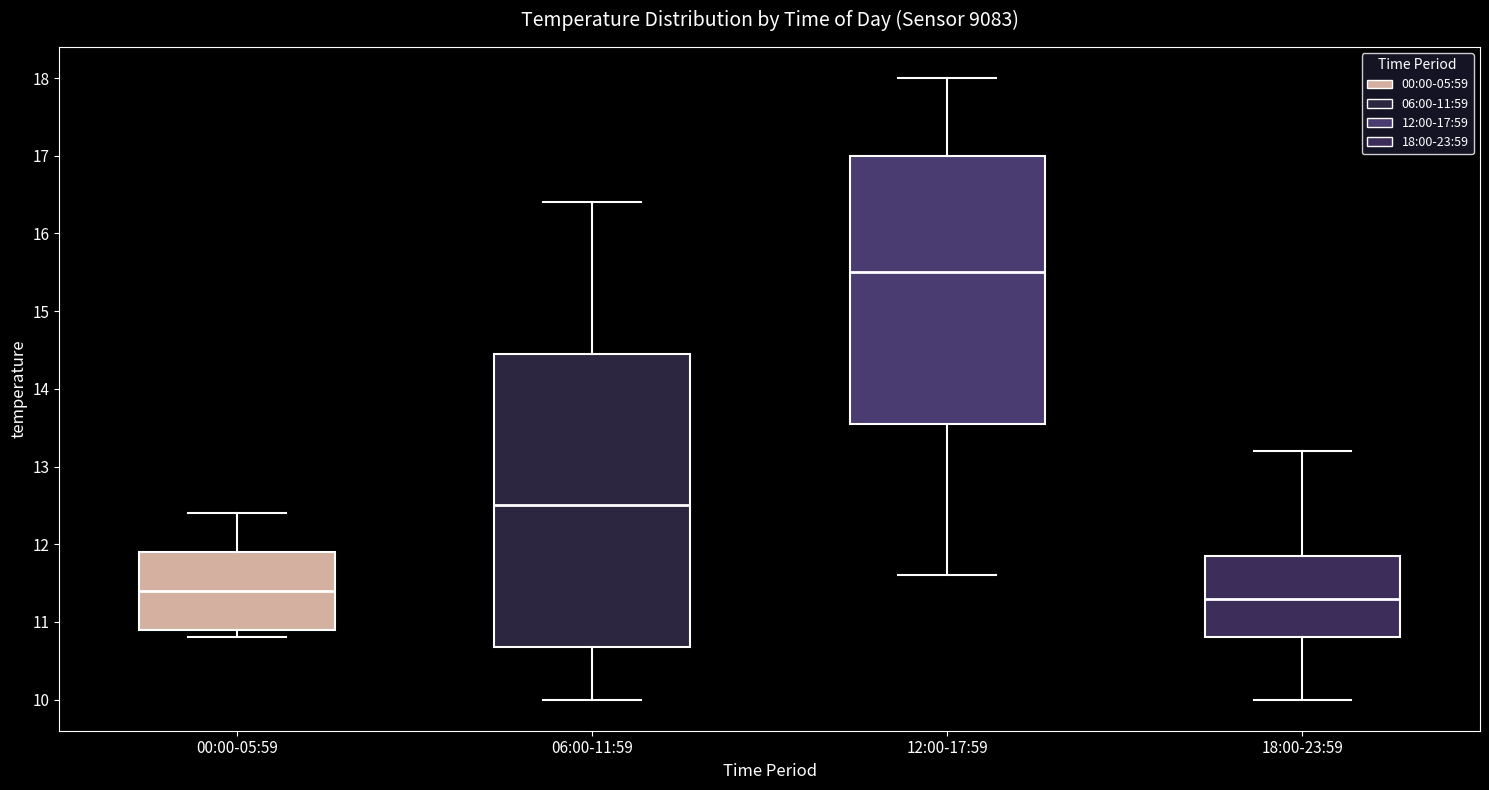

Which box is the tallest, from its lower edge to its upper edge?

06:00-11:59